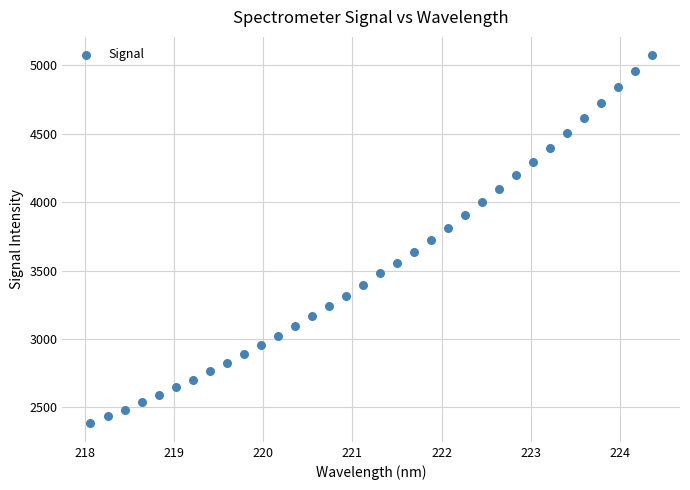

What is the range of Y values (max minus min)?

2691.9